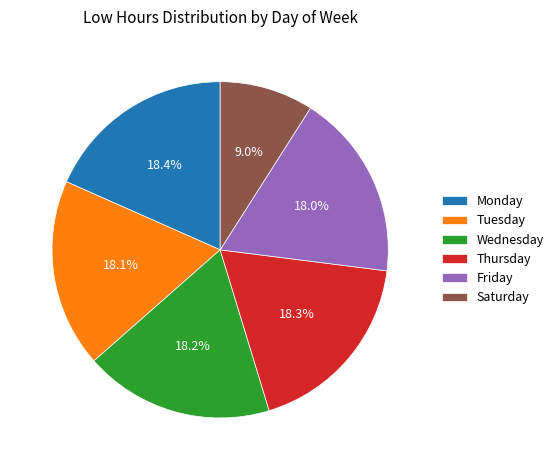

Approximately how many times larger is the value at Tuesday compared to Monday?

1.0